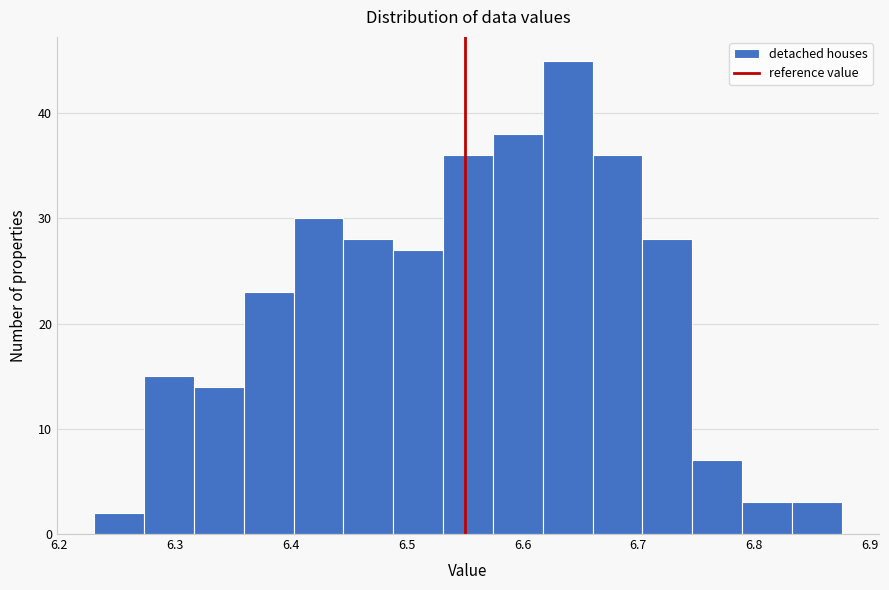

Reading left to right, list every bar in this chart as the range it spans on the x-axis followed by its height. Neither the bar edges nor the heights are printed on the chart, so give them approximately, as read against the axes.

6.23 to 6.27: 2
6.27 to 6.32: 15
6.32 to 6.36: 14
6.36 to 6.40: 23
6.40 to 6.45: 30
6.45 to 6.49: 28
6.49 to 6.53: 27
6.53 to 6.57: 36
6.57 to 6.62: 38
6.62 to 6.66: 45
6.66 to 6.70: 36
6.70 to 6.75: 28
6.75 to 6.79: 7
6.79 to 6.83: 3
6.83 to 6.88: 3